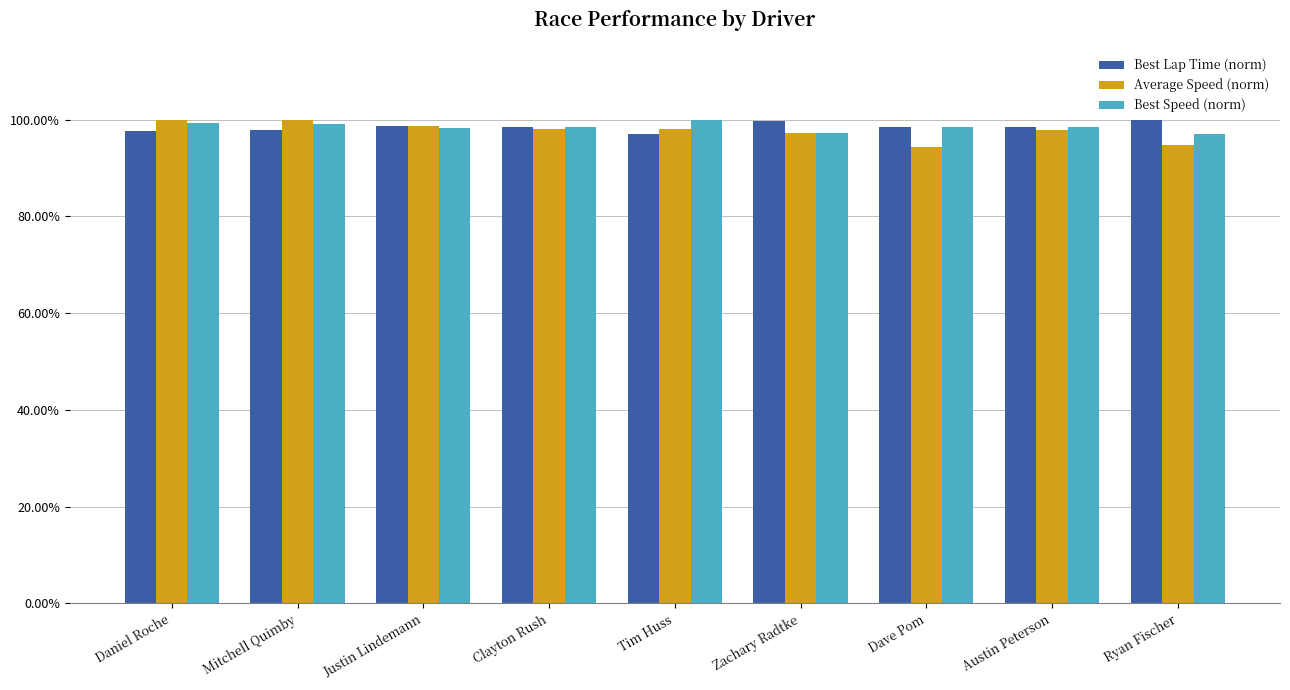

What are all the series names shown in the legend?

Best Lap Time (norm), Average Speed (norm), Best Speed (norm)